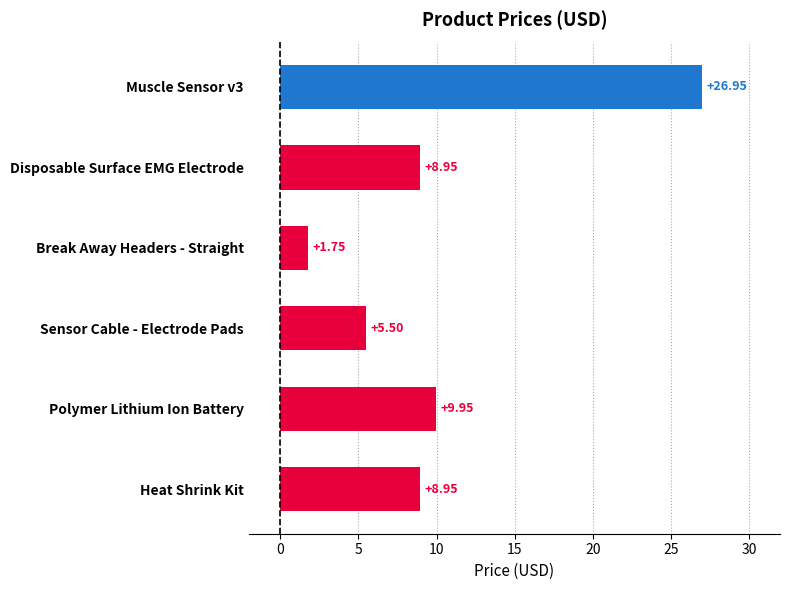

Does the chart contain any negative values?

No